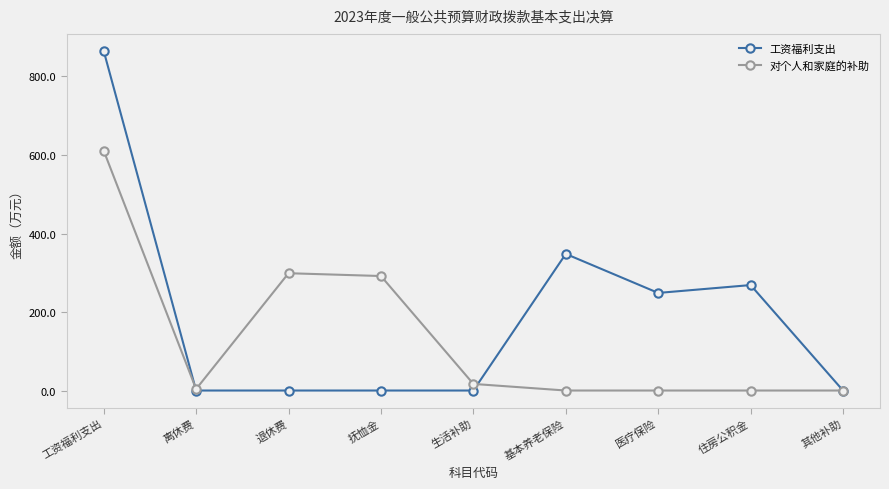

What is the difference between the 对个人和家庭的补助 values at 离休费 and 生活补助?

13.1